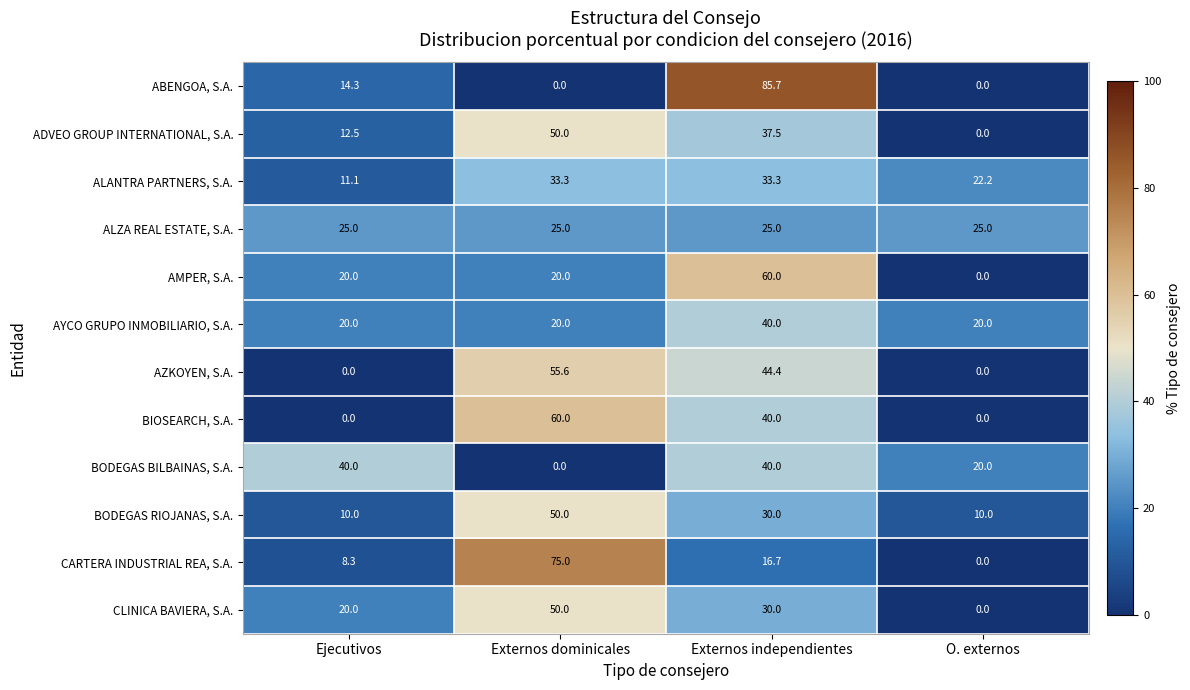

How many data points in AZKOYEN, S.A. are above 44?

2